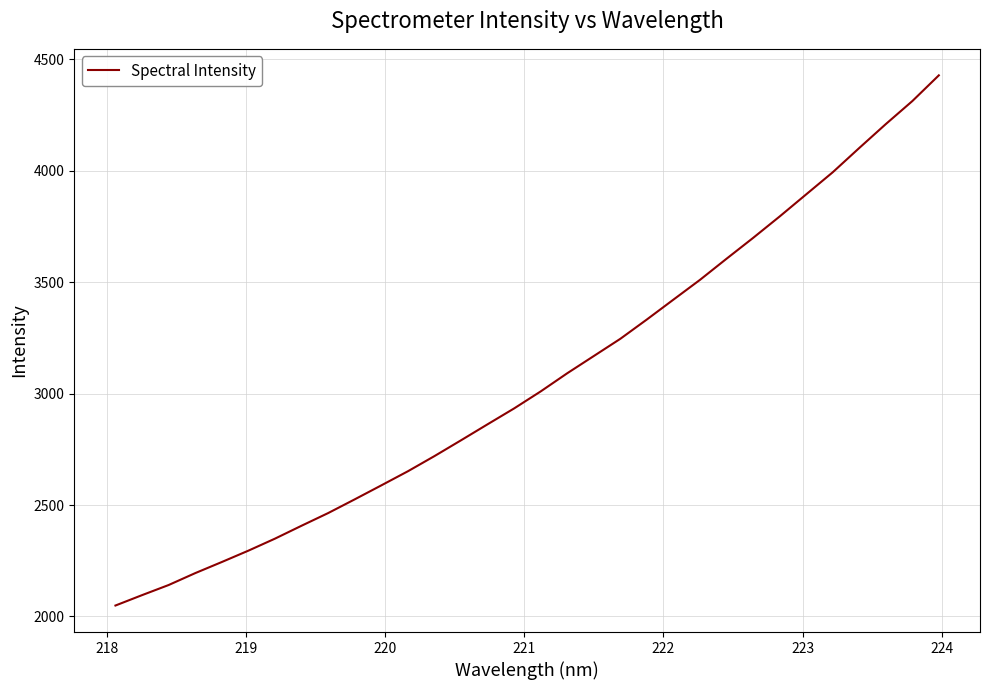

What is the difference between the maximum and minimum values?

2379.9